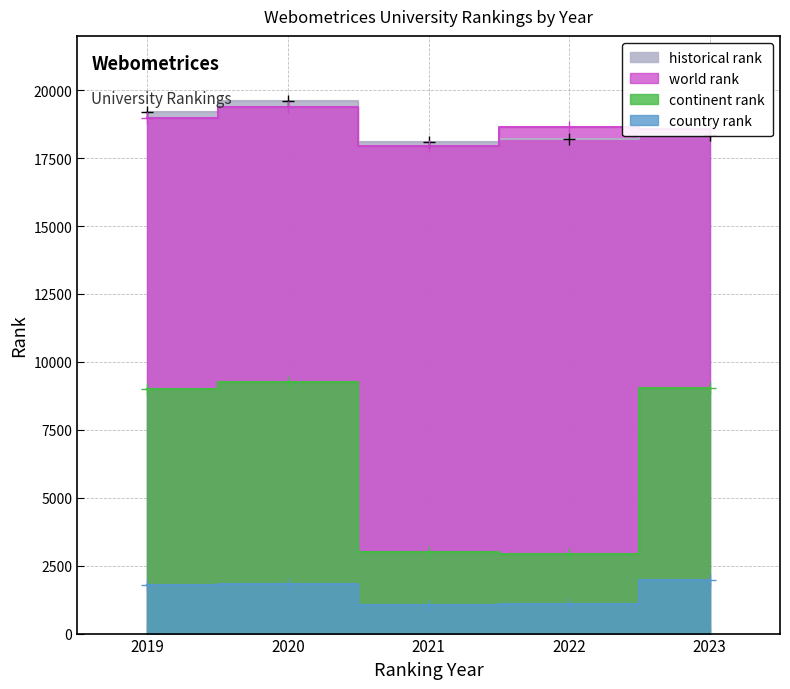

Which series has the largest total across all categories?

world rank